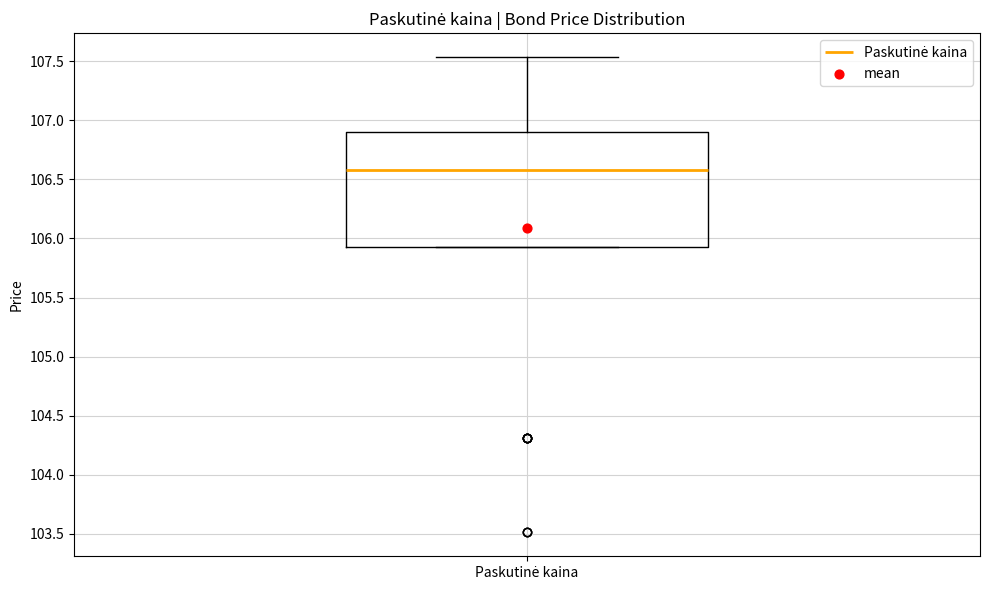

Where is the upper edge of the box for Paskutinė kaina on the y-axis? The values are not printed on the chart, so give them approximately, as read against the axis.

106.90